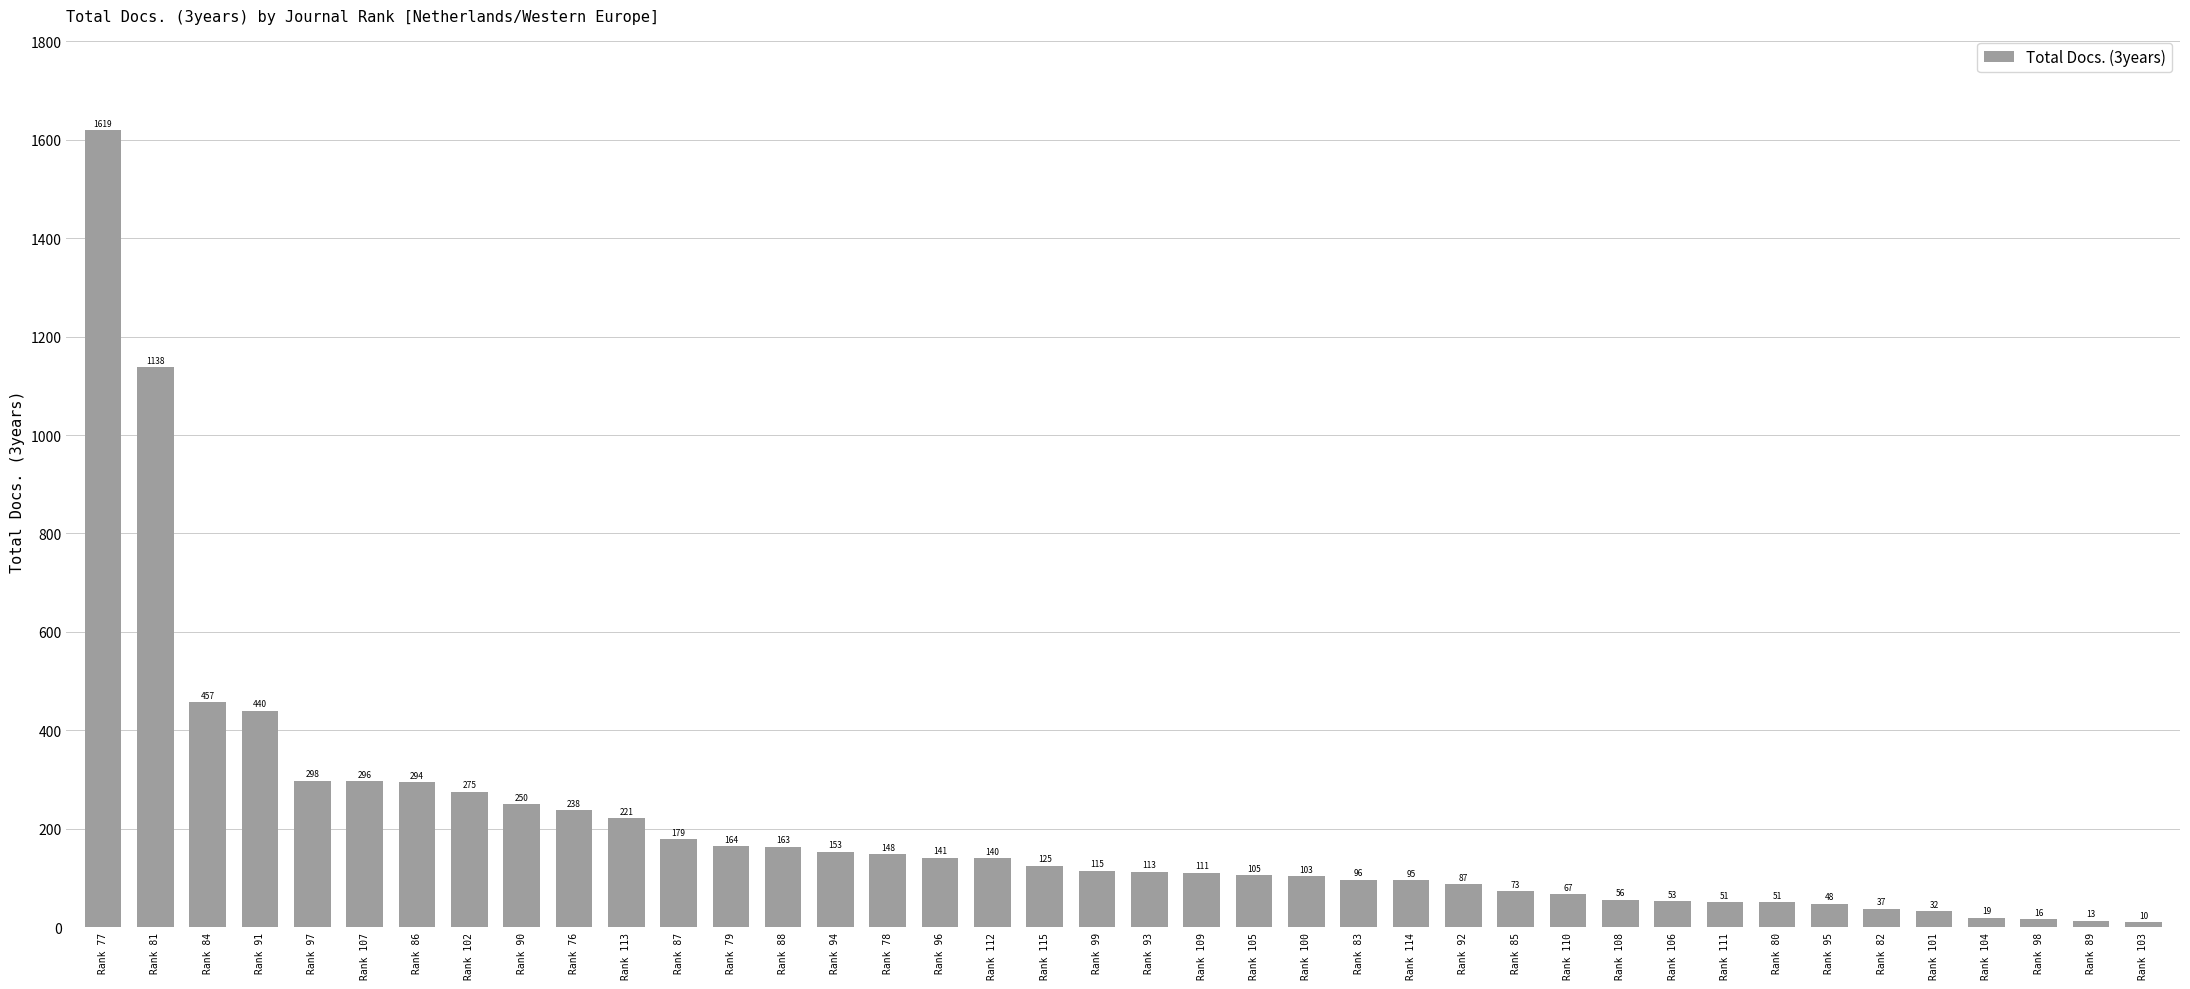

How many categories are shown in the chart?

40